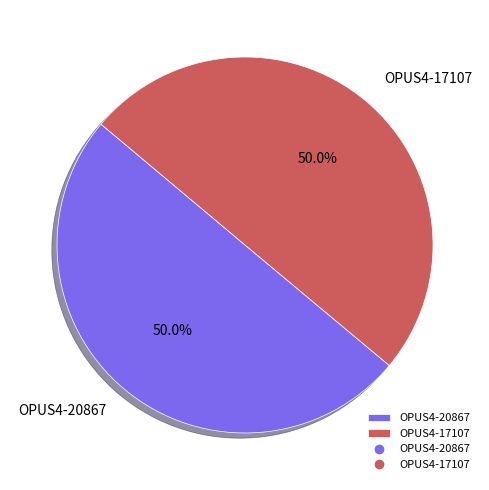

Approximately how many times larger is the value at OPUS4-17107 compared to OPUS4-20867?

1.0